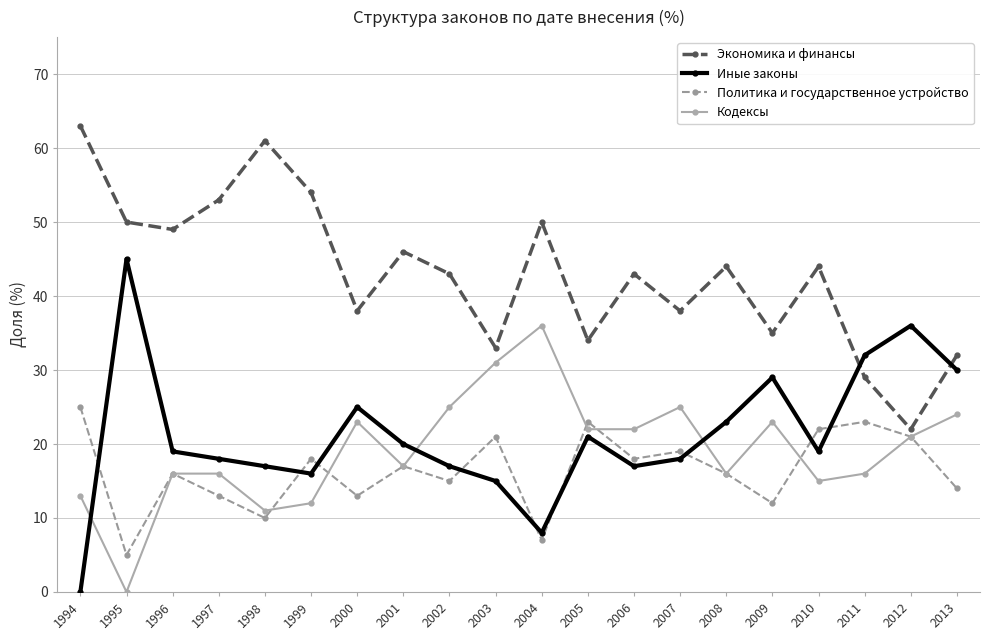

True or false: Кодексы has a value of 17 at 1999.

False